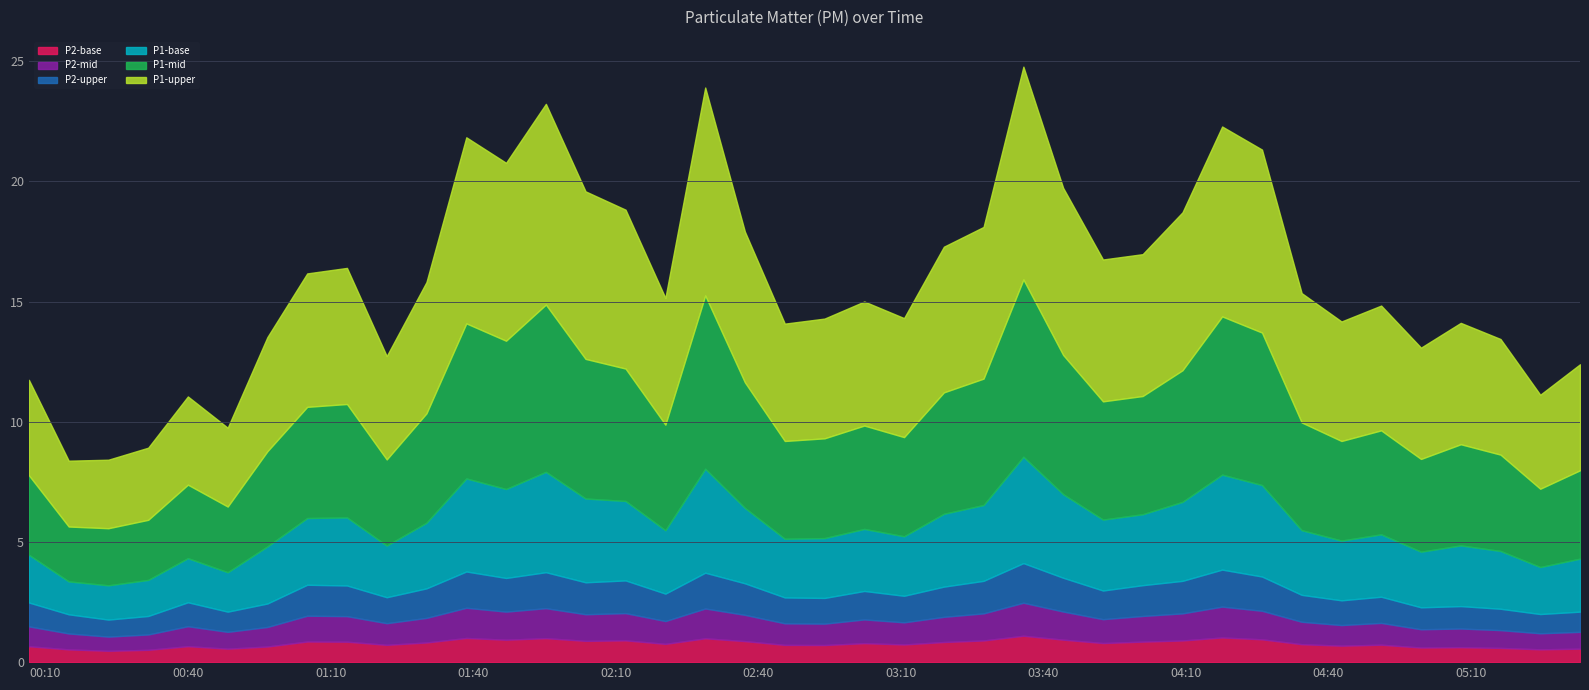

What position from the right is 2022-11-21T03:44:11?

14